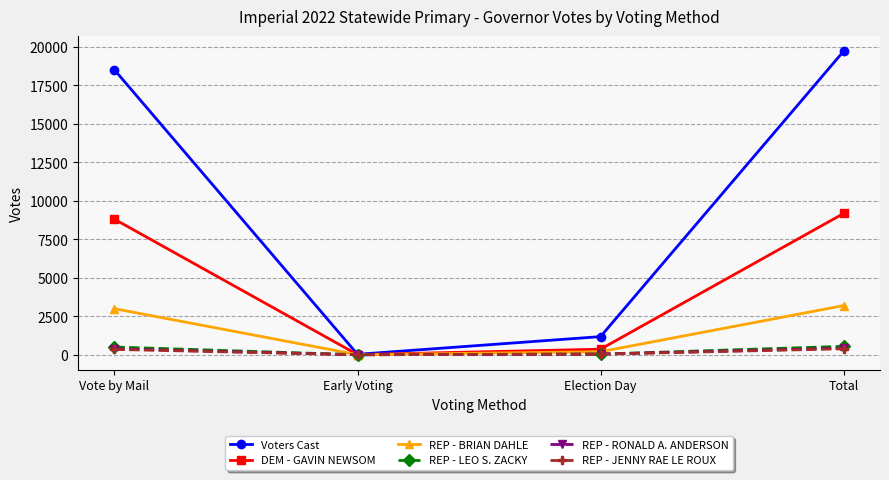

What is the value of the Voters Cast point at the 3rd from the left?

1179